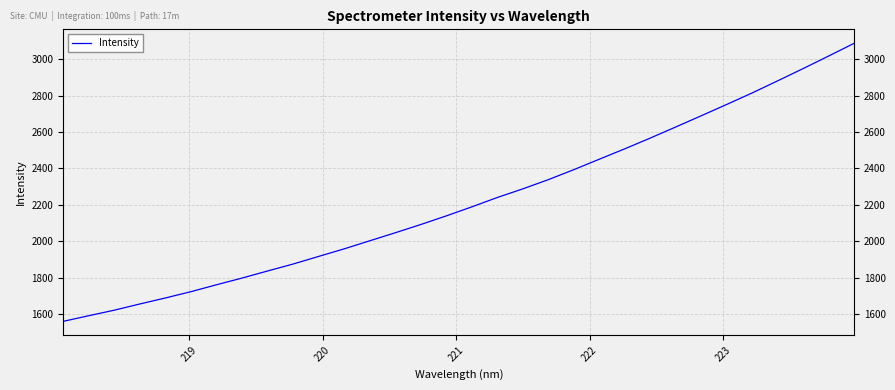

What is the smallest value displayed?

1559.2